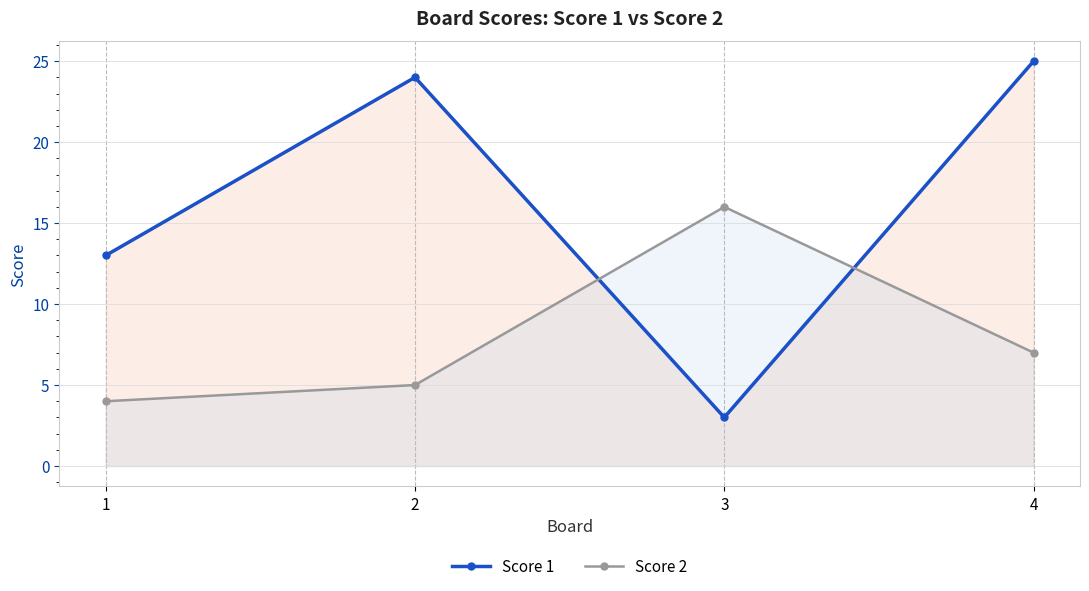

What is the difference between the second highest and minimum values in the Score 2 series?

3